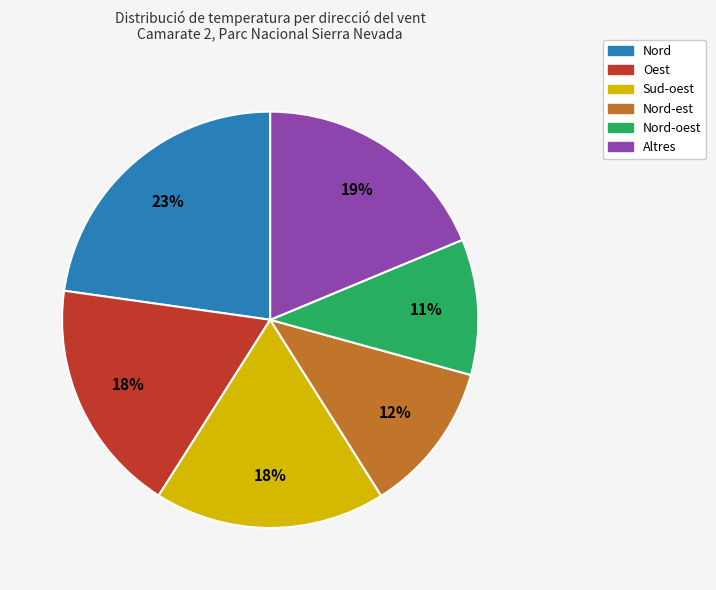

Is Oest the majority of the pie?

No